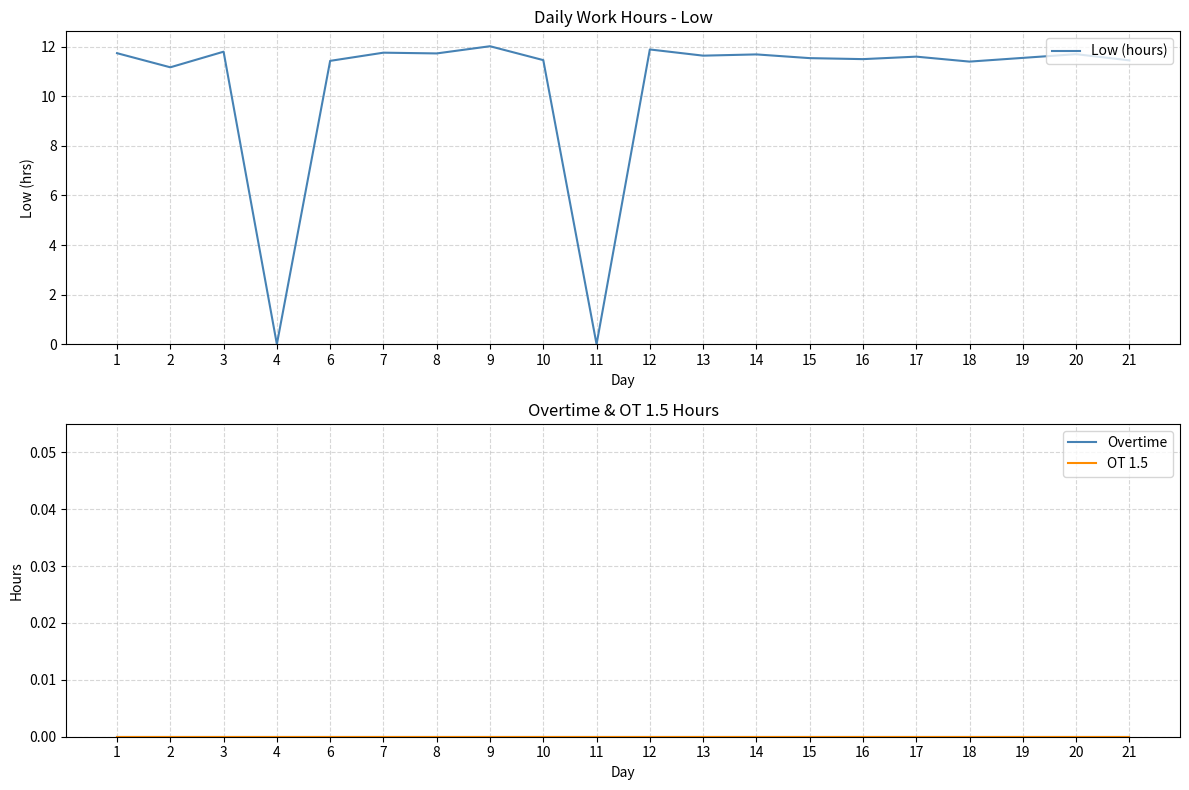

At 13, list the series in order from largest to smallest.

Low (hours), Overtime, OT 1.5